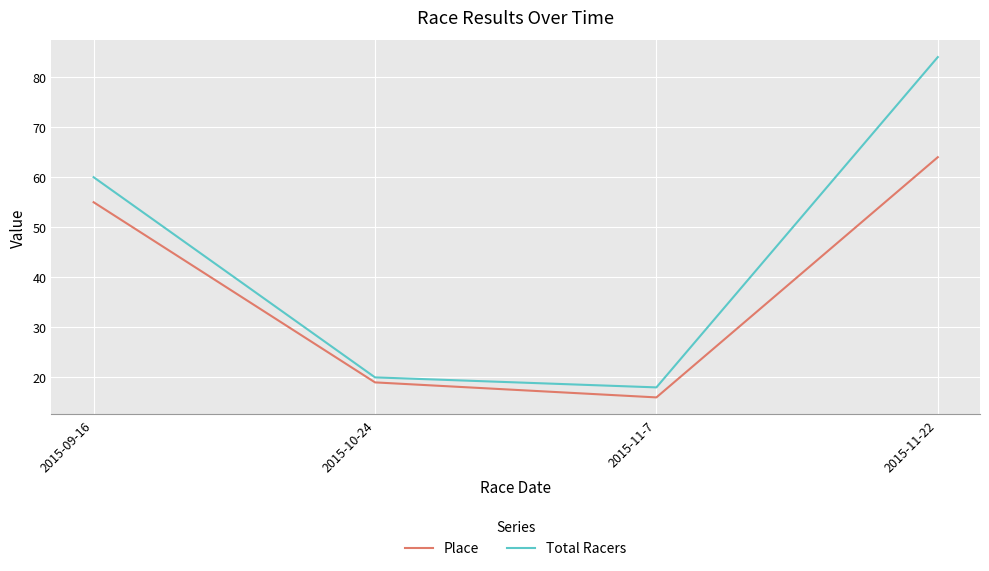

What is the average value of the Total Racers series?

46